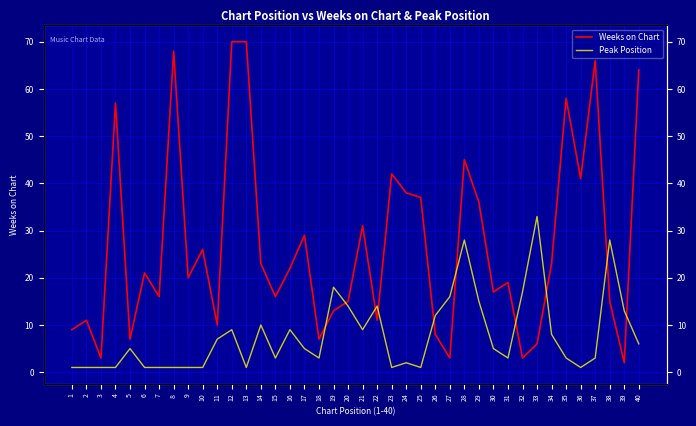

Rank the series by their average value, from lowest to highest.

Peak Position, Weeks on Chart